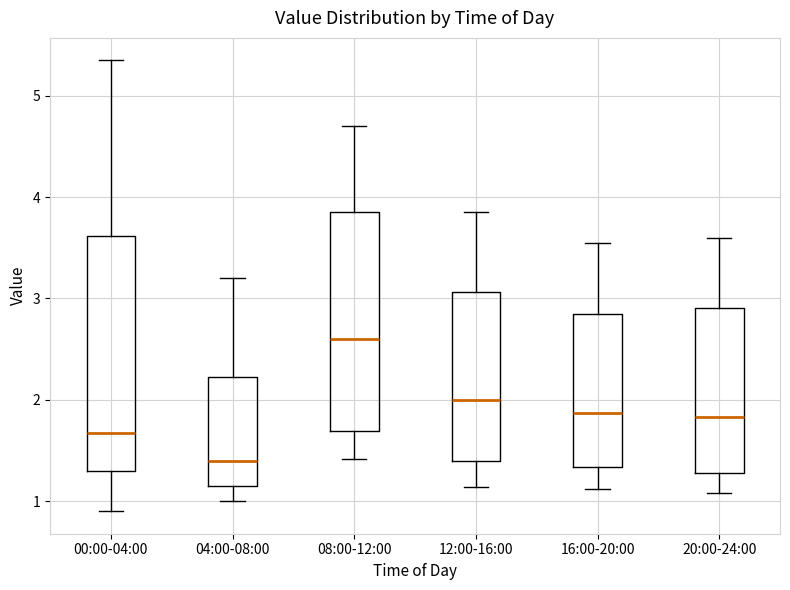

Reading left to right, read every box against the y-axis: the position of its median line, the range the box covers, and the ends of its whiskers. The values are not printed on the chart, so give them approximately, as read against the axis.

00:00-04:00: median 1.7, box 1.3 to 3.6, whiskers 0.9 to 5.4
04:00-08:00: median 1.4, box 1.2 to 2.2, whiskers 1.0 to 3.2
08:00-12:00: median 2.6, box 1.7 to 3.9, whiskers 1.4 to 4.7
12:00-16:00: median 2.0, box 1.4 to 3.1, whiskers 1.1 to 3.9
16:00-20:00: median 1.9, box 1.3 to 2.9, whiskers 1.1 to 3.6
20:00-24:00: median 1.8, box 1.3 to 2.9, whiskers 1.1 to 3.6